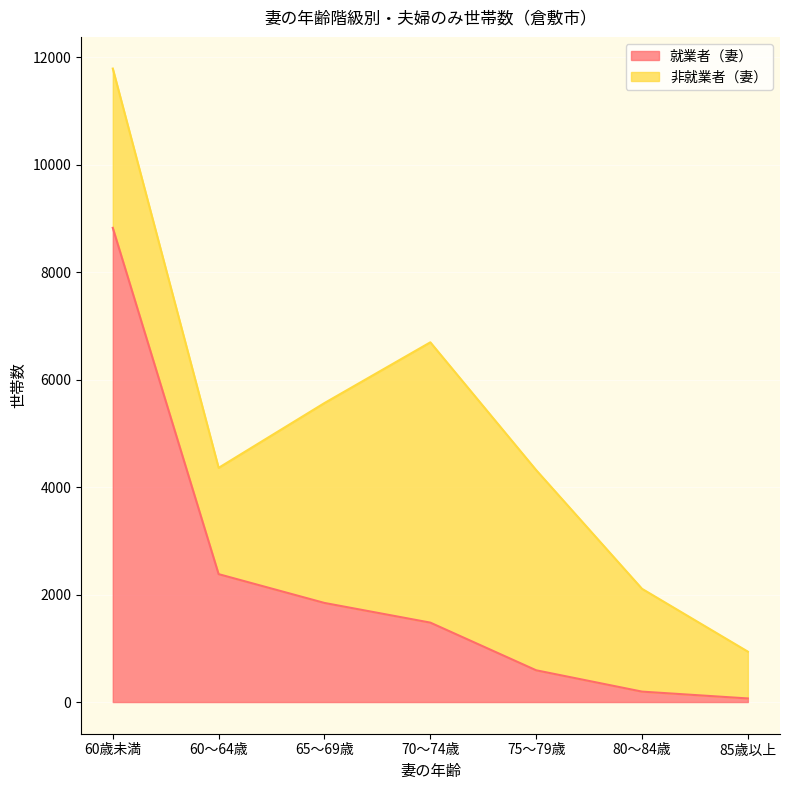

Between 65～69歳 and 75～79歳, which is larger?

65～69歳